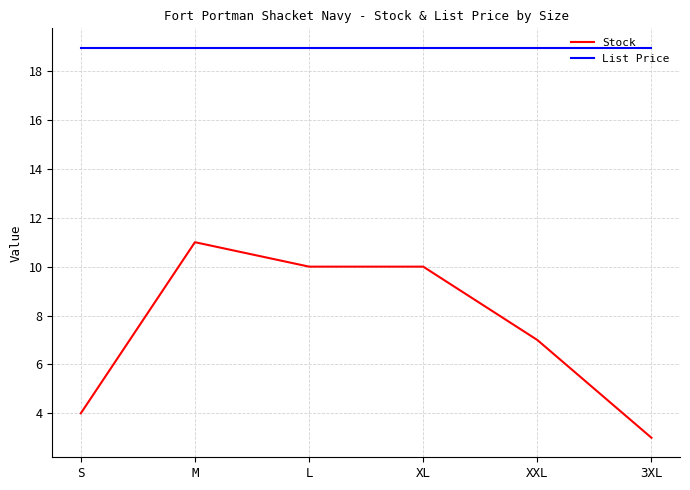

What are all the series names shown in the legend?

Stock, List Price